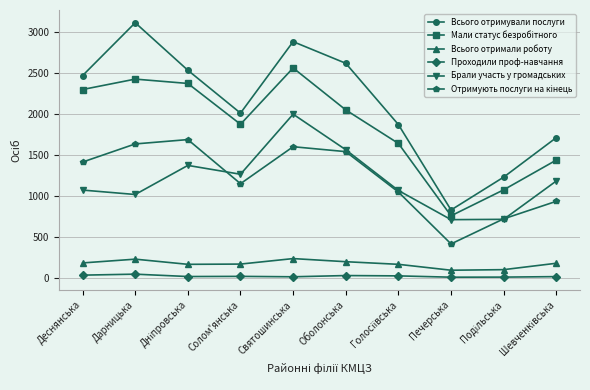

Where is the first local minimum for Всього отримували послуги?

Солом'янська